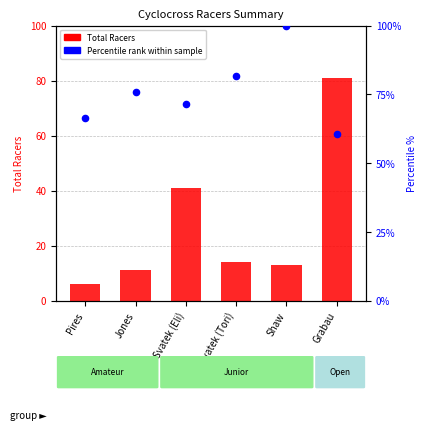

Is the value of Total Racers at Jones greater than the value of Percentile rank within sample at Grabau?

No